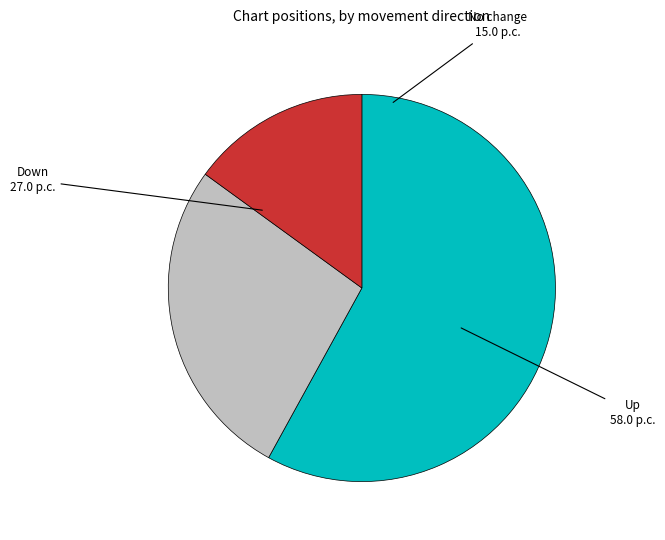

Is there any slice that represents more than half of the pie?

Yes